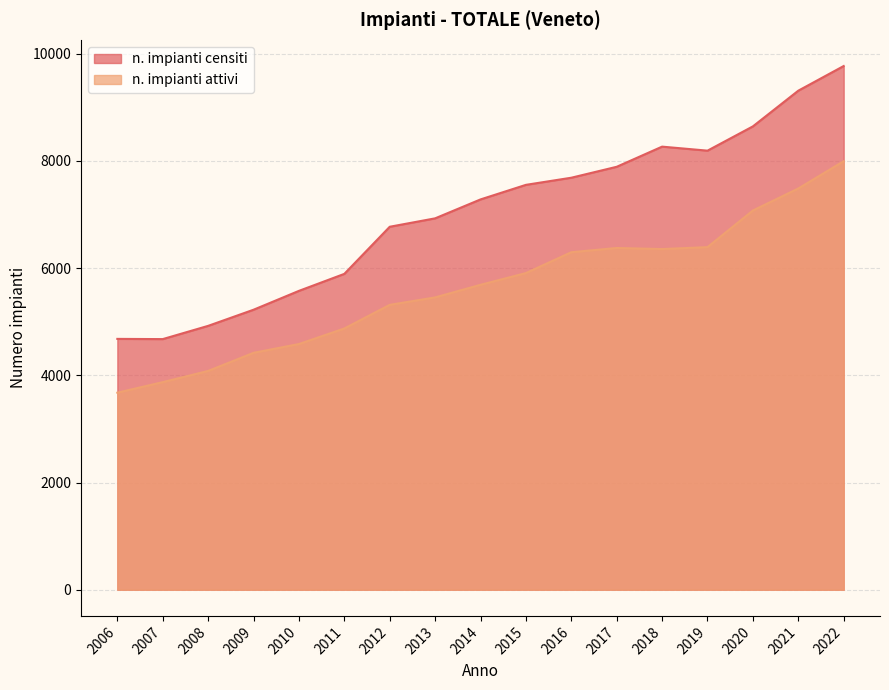

Between 2018 and 2012, which is larger?

2018